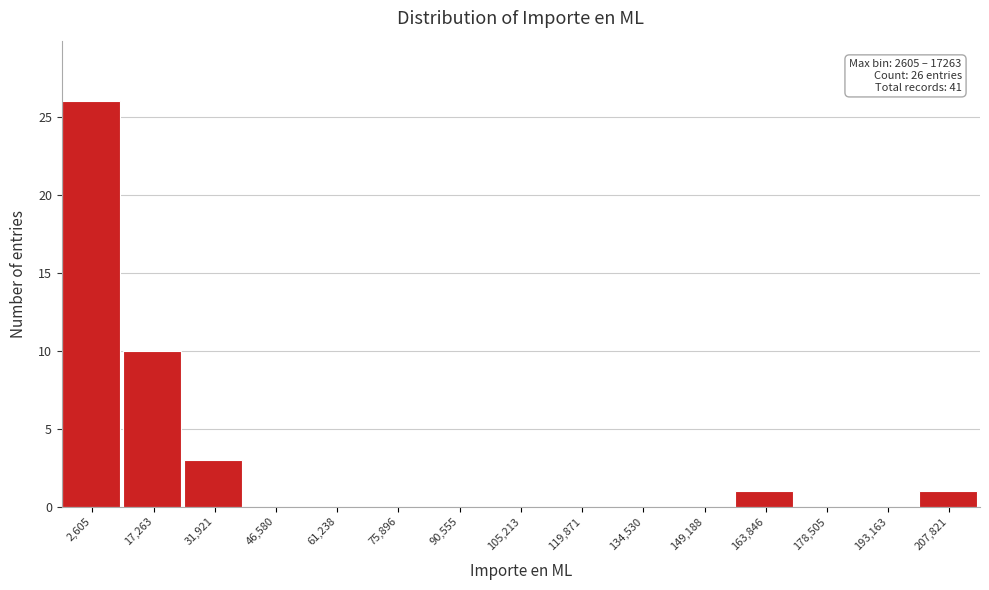

Reading left to right, list all the values displayed in this chart.

2,605=26	17,263=10	31,921=3	46,580=0	61,238=0	75,896=0	90,555=0	105,213=0	119,871=0	134,530=0	149,188=0	163,846=1	178,505=0	193,163=0	207,821=1